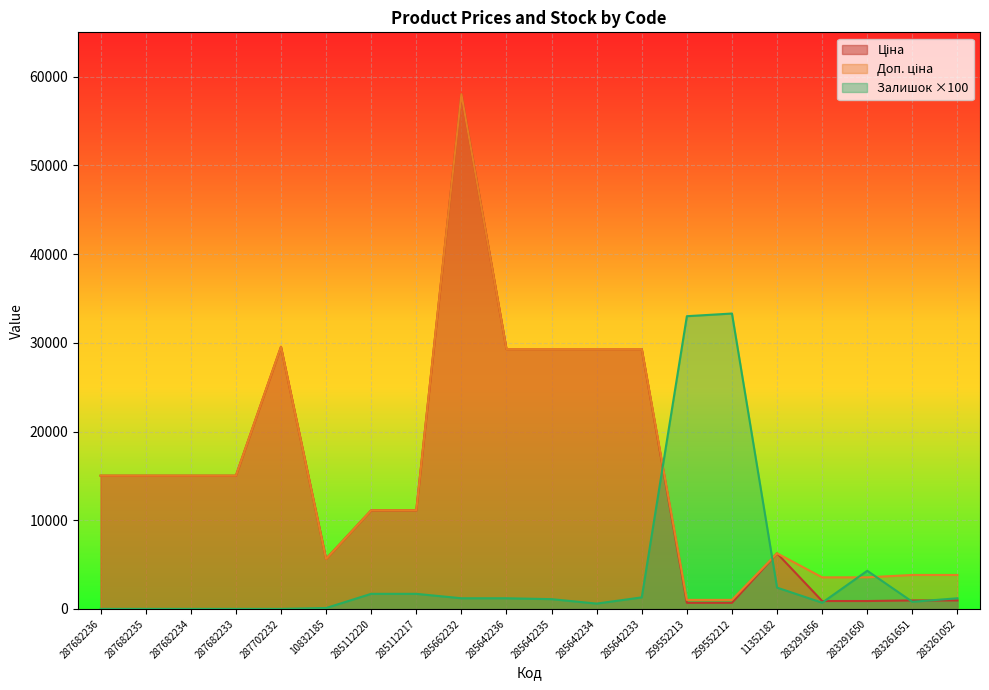

How many positive values does the Залишок series have?

15